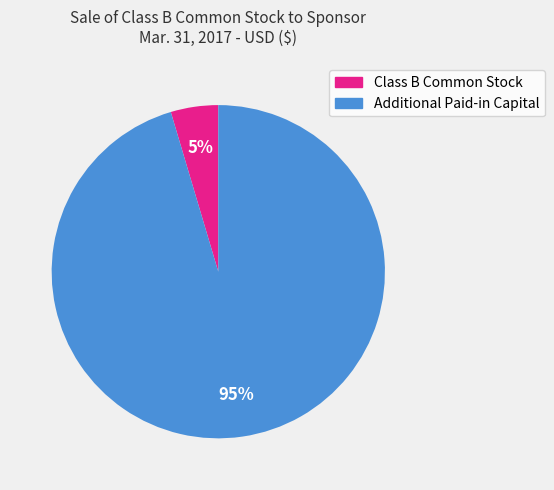

Rank the categories by value from lowest to highest.

Class B Common Stock, Additional Paid-in Capital